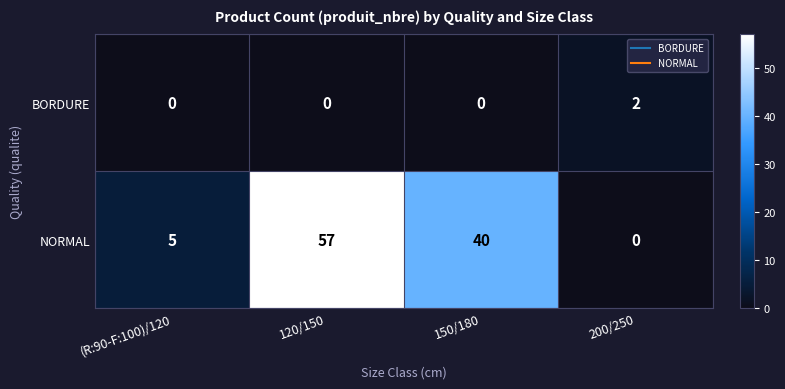

What is the sum of the NORMAL values at (R:90-F:100)/120 and 150/180?

45